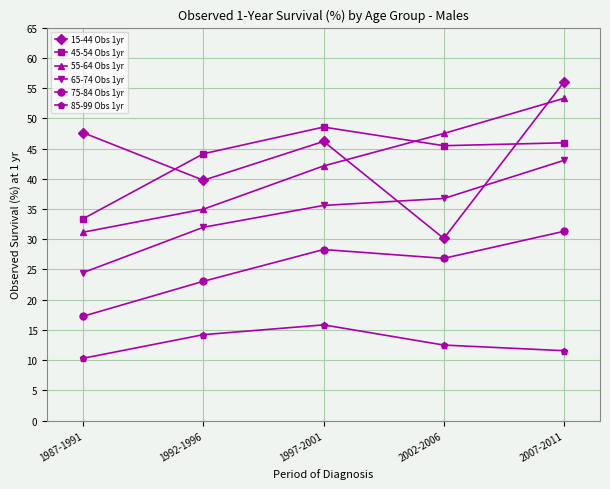

What is the value of the 75-84 Obs 1yr point at the 3rd from the left?

28.3